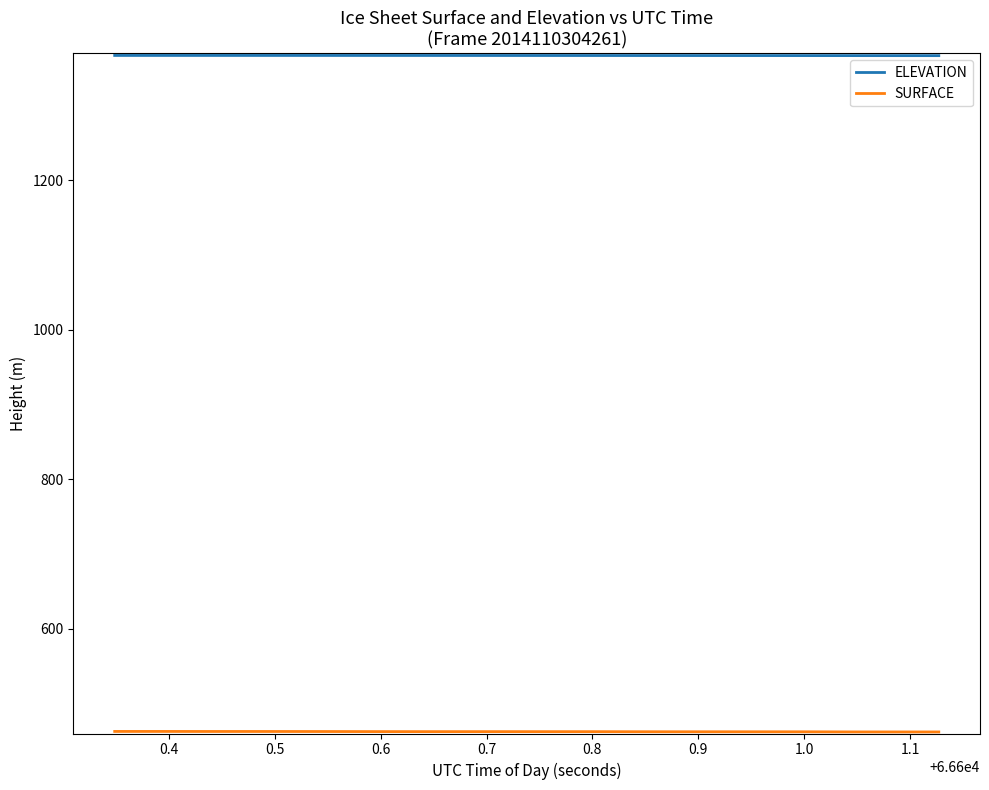

What is the difference between the maximum and minimum values in the ELEVATION series?

0.3